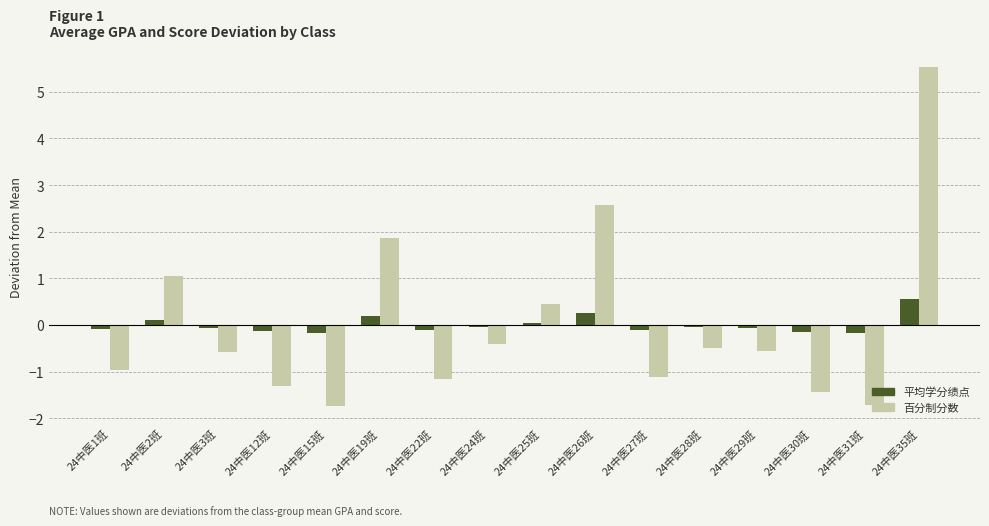

Read the 平均学分绩点 value at 24中医29班.

-0.1